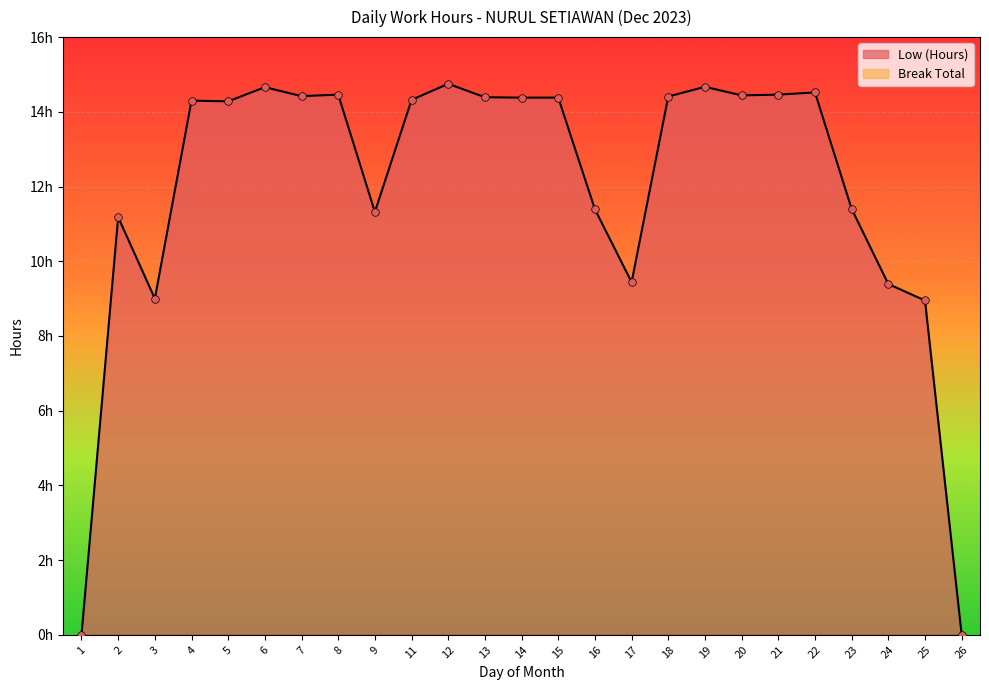

Between 2 and 3, which is larger?

2